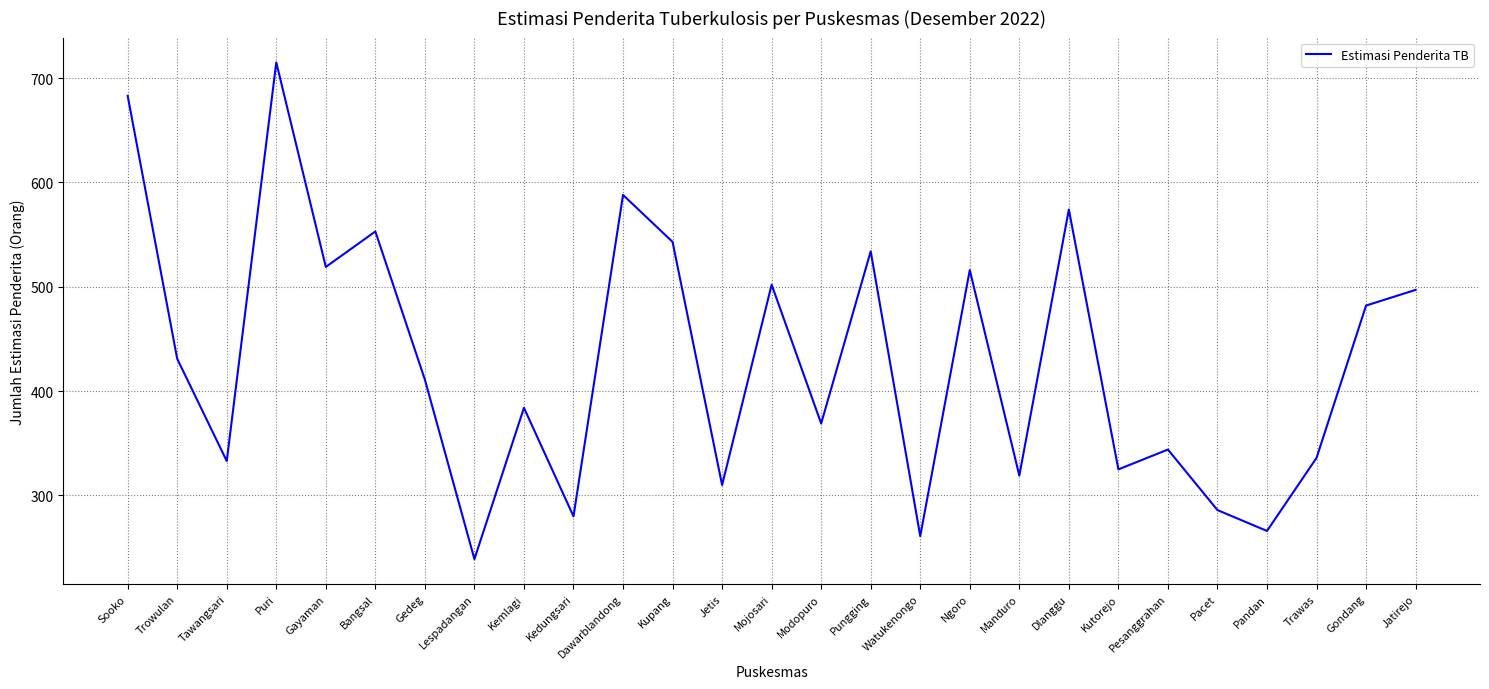

Which has a higher value, Pungging or Jetis?

Pungging